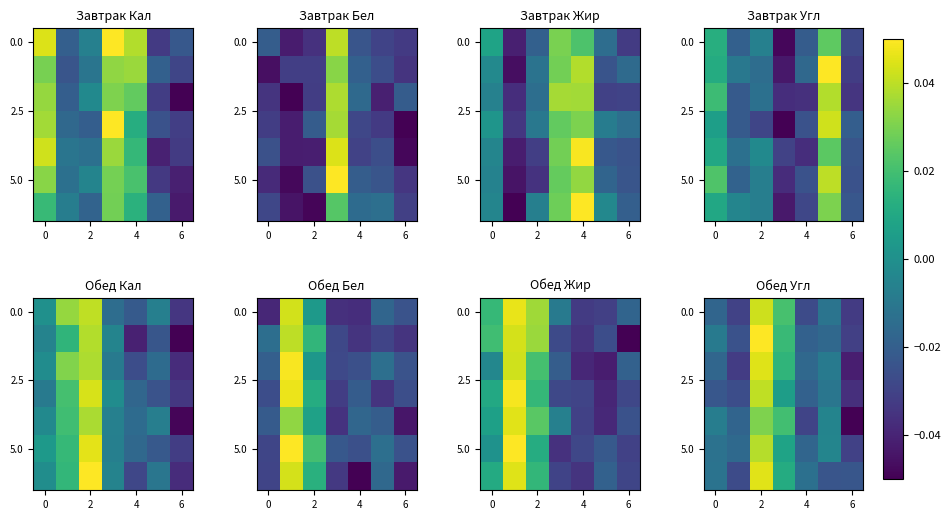

Is it true that row_4 equals 0.0 at 4?

False